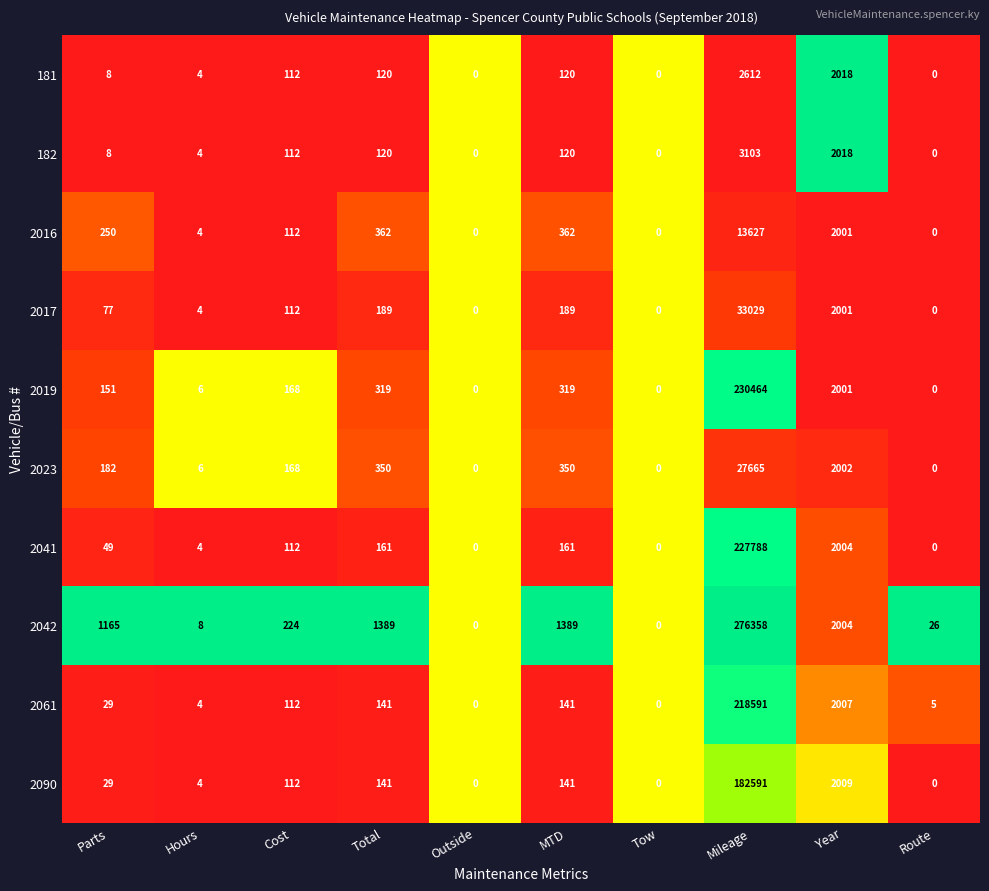

Rank the series by their maximum value, from highest to lowest.

2042, 2019, 2041, 2061, 2090, 2017, 2023, 2016, 182, 181